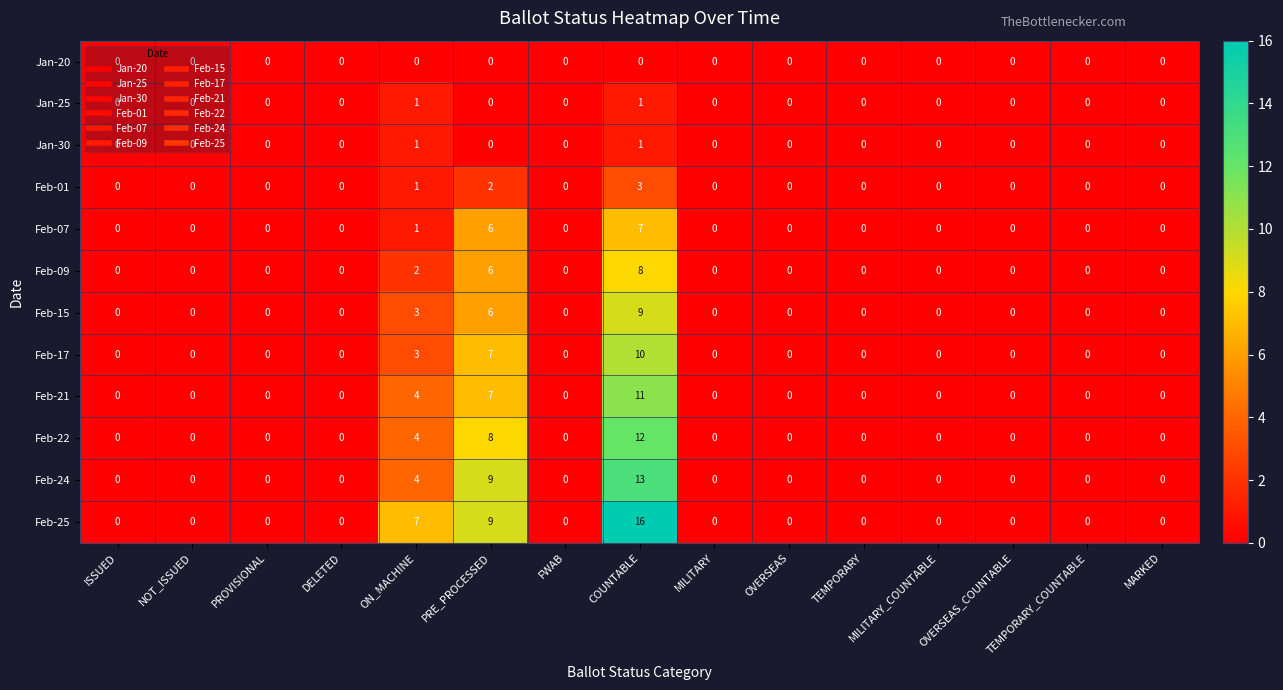

What is the difference between the maximum and minimum values in the Feb-24 series?

13